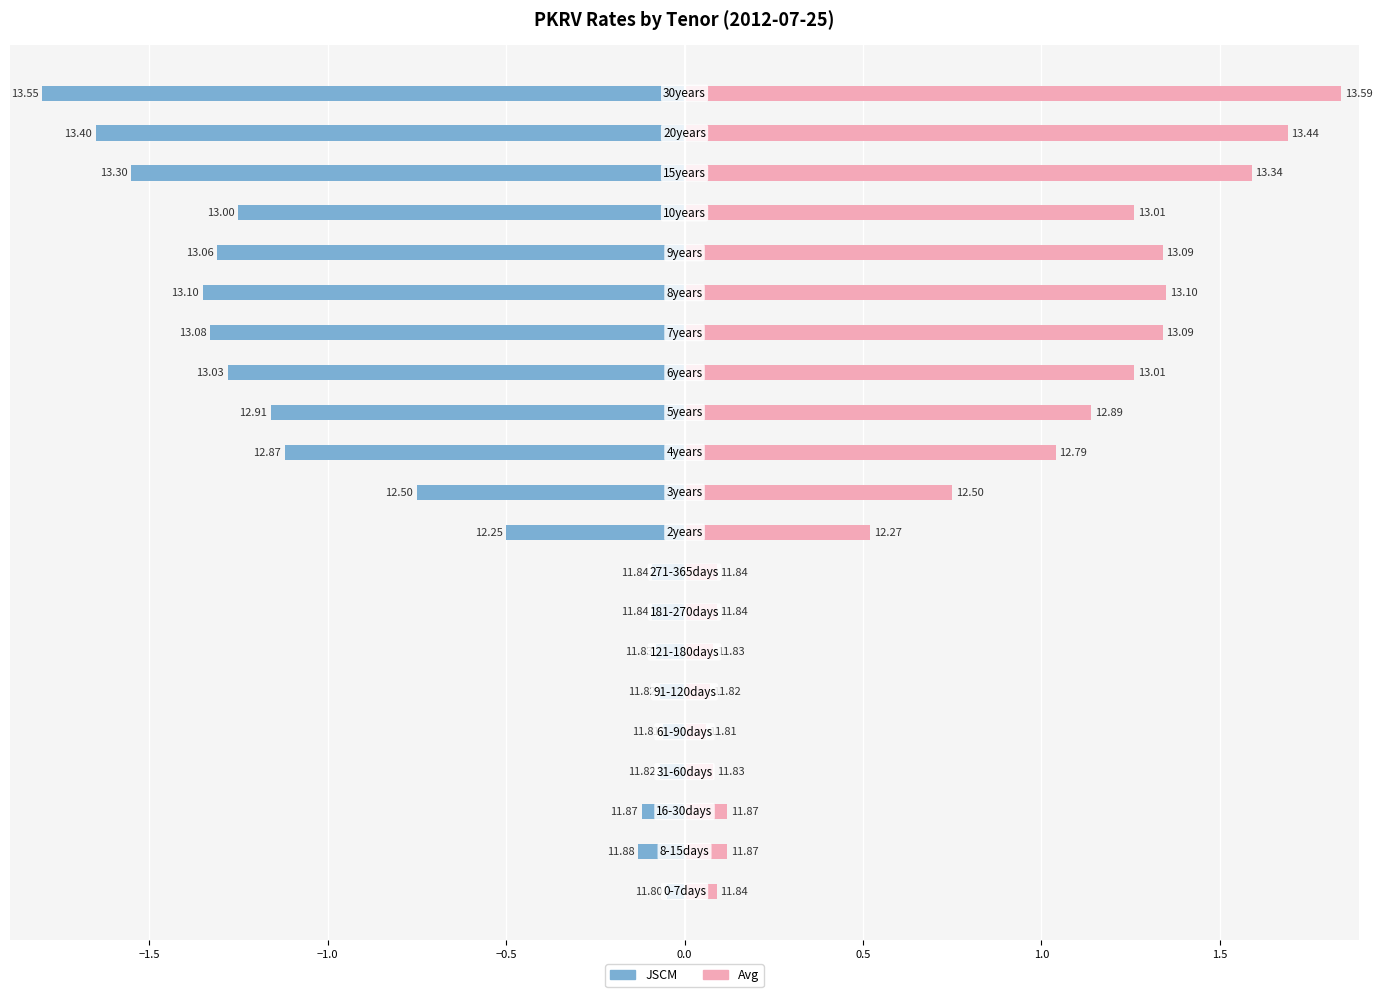

The value of Avg at 14 is 2.4. True or false?

False